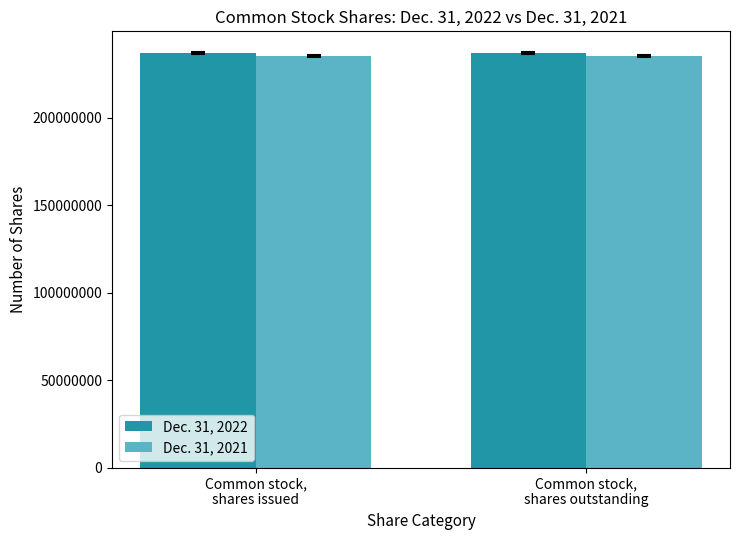

Rank the series by their average value, from lowest to highest.

Dec. 31, 2021, Dec. 31, 2022